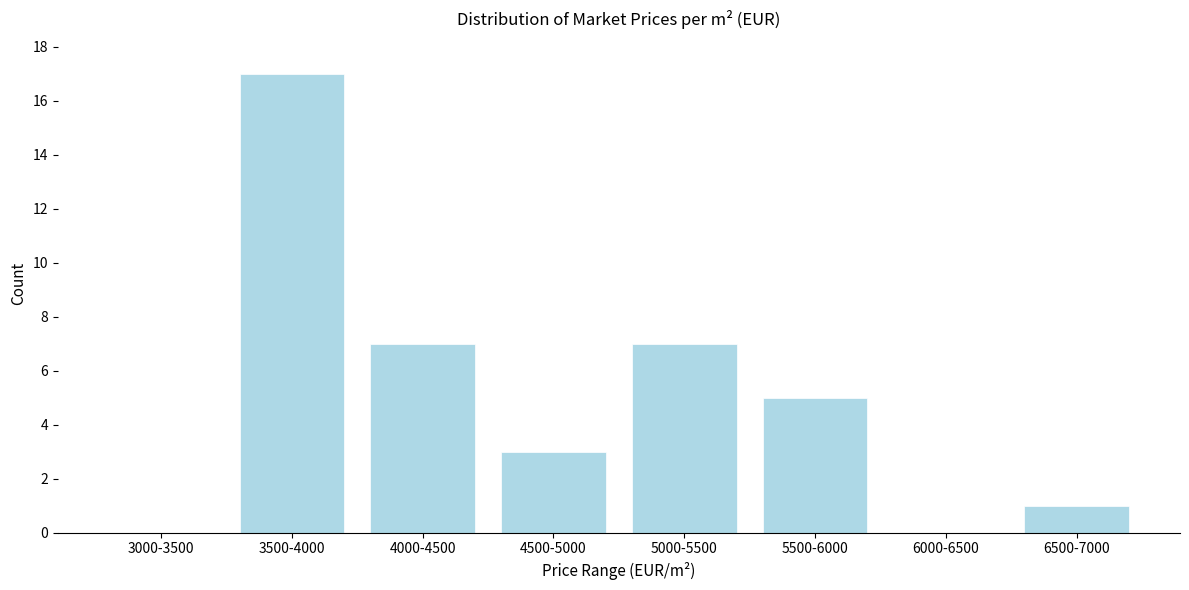

Reading right to left, what are all the values shown in this chart?

6500-7000=1	6000-6500=0	5500-6000=5	5000-5500=7	4500-5000=3	4000-4500=7	3500-4000=17	3000-3500=0